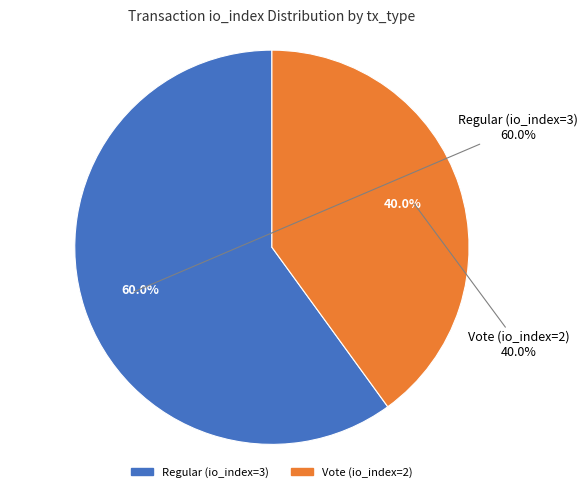

How much of the chart is everything except Regular (io_index=3)?

40.0%